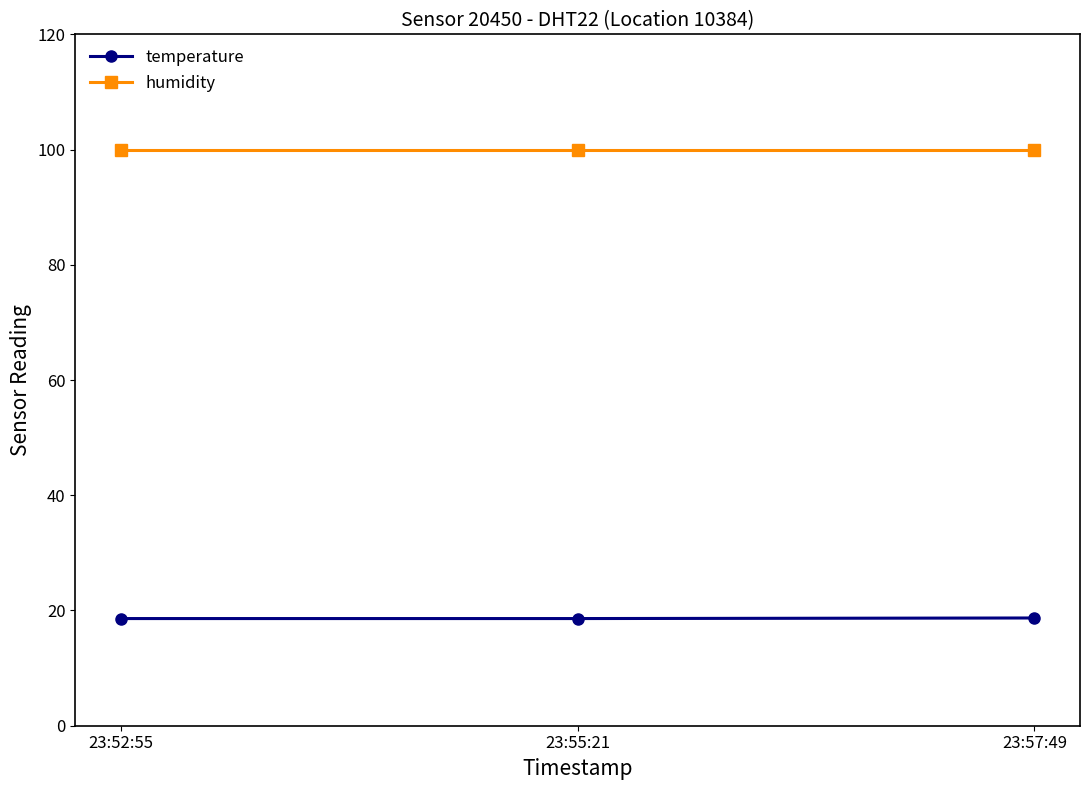

Rank the series by their average value, from highest to lowest.

humidity, temperature